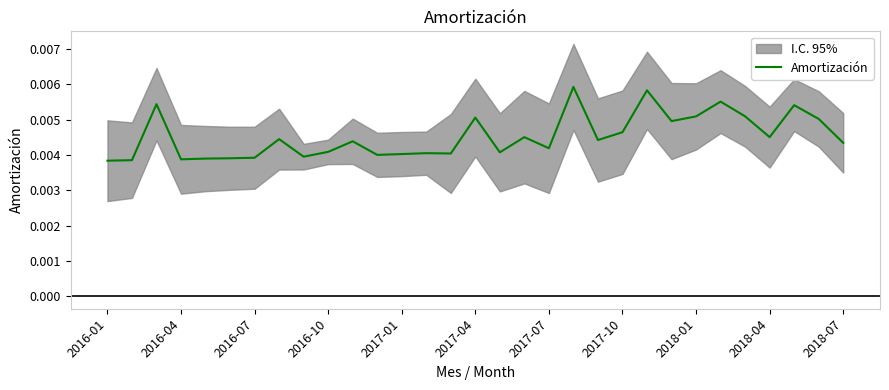

Is it true that the value at 2018-01 is 0.0?

True